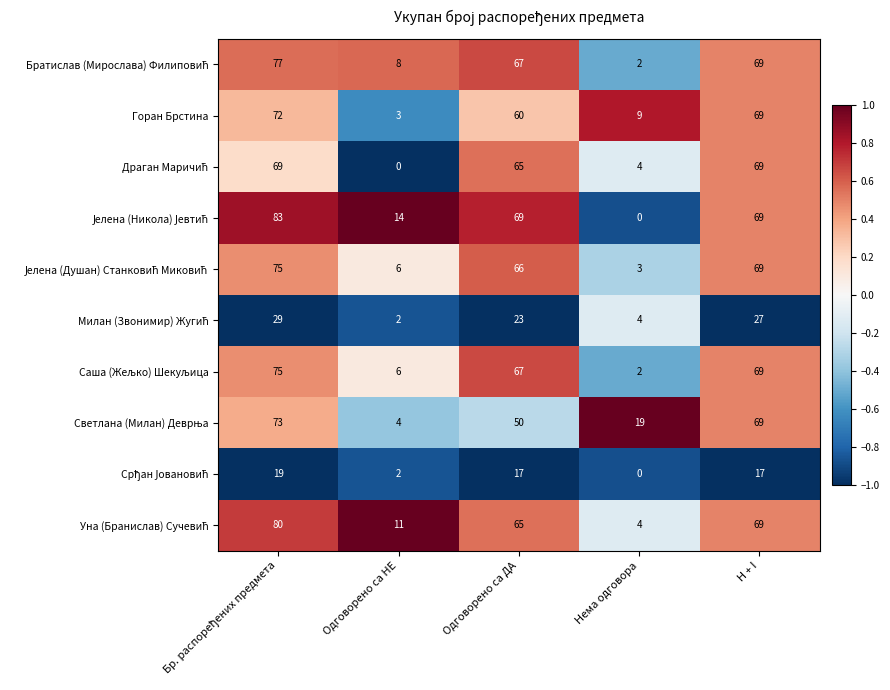

At which label is Горан Брстина closest to 37?

Одговорено са ДА